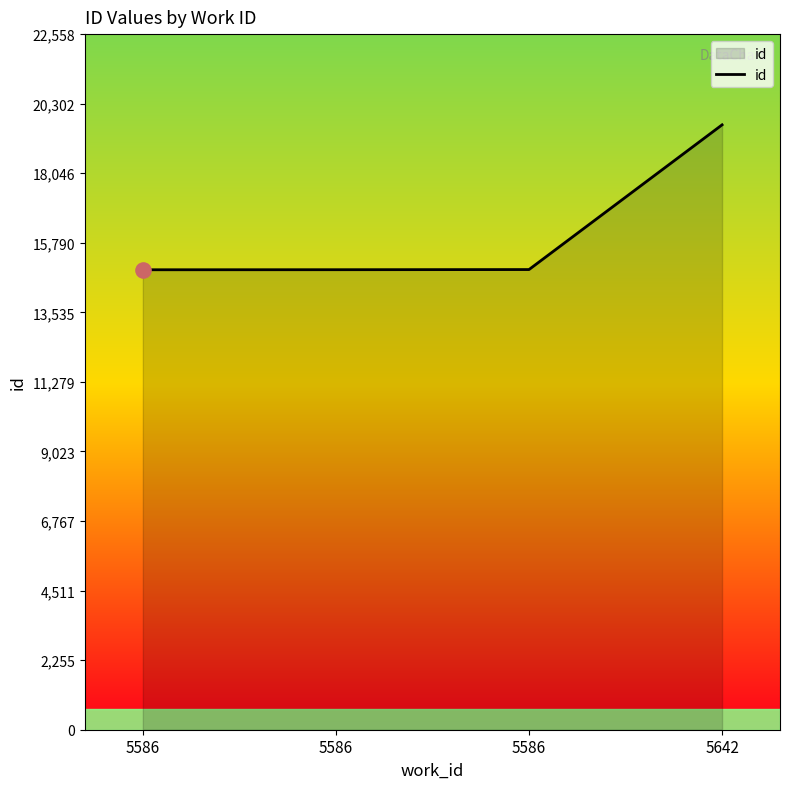

Does the chart have visible grid lines?

No